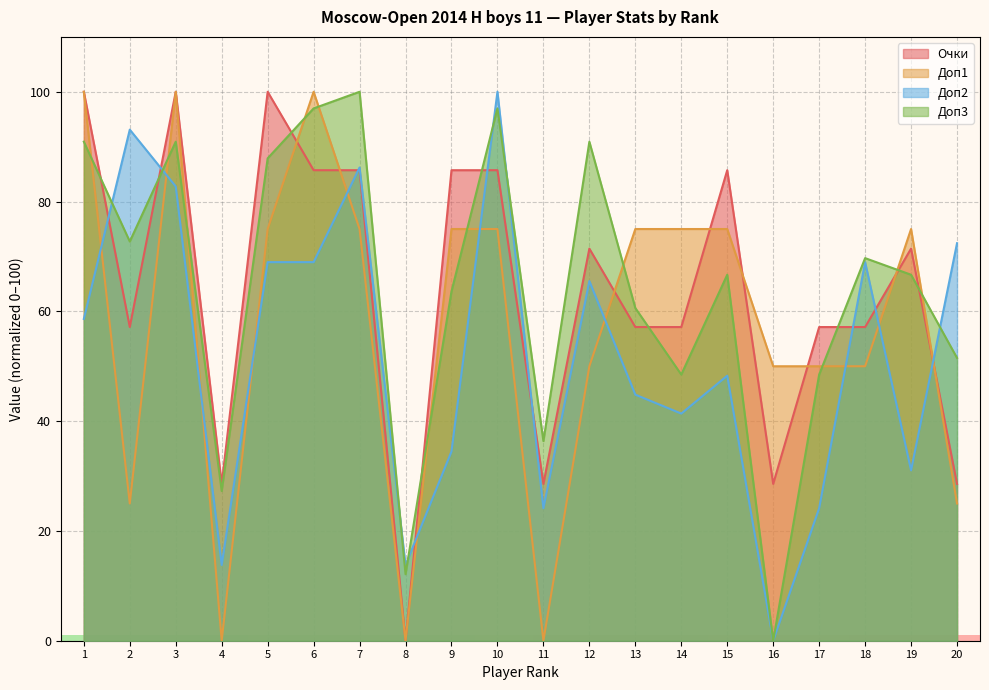

At 1, list the series in order from smallest to largest.

Доп2, Доп3, Очки, Доп1